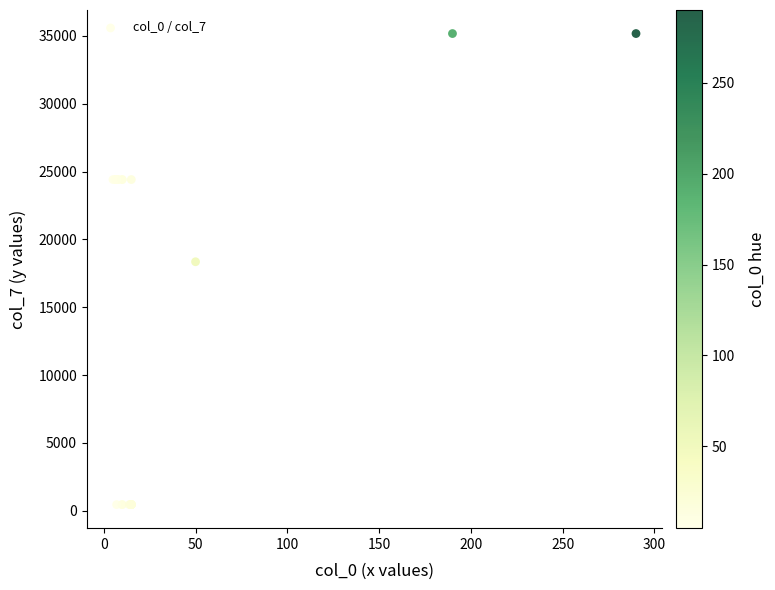

What Y value in the scatter plot is closest to 17816?

18356.9